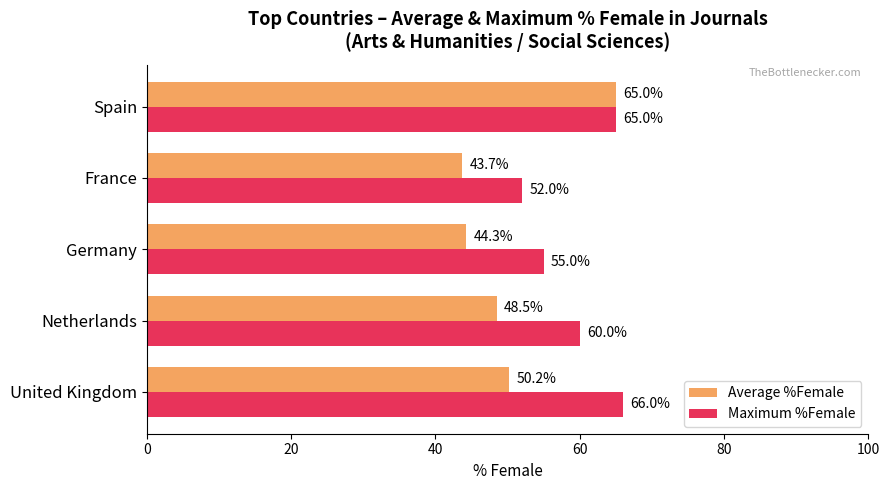

Between United Kingdom and France, which series saw the biggest shift?

Maximum %Female